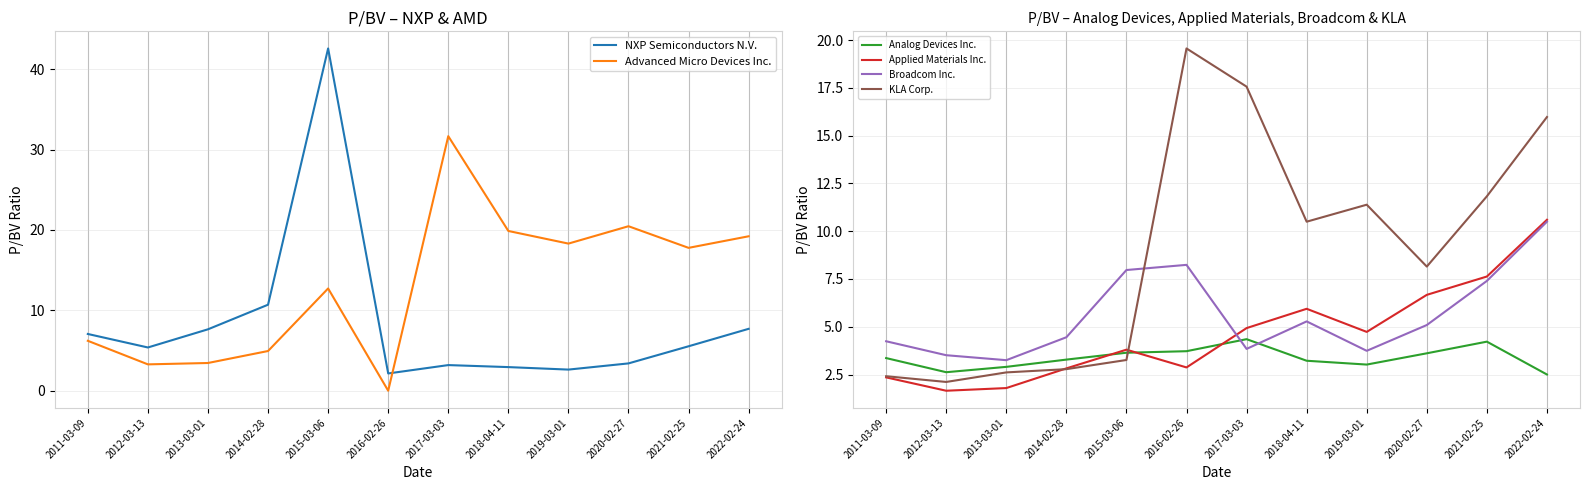

List the labels in order of Applied Materials Inc. value, largest first.

2022-02-24, 2021-02-25, 2020-02-27, 2018-04-11, 2017-03-03, 2019-03-01, 2015-03-06, 2016-02-26, 2014-02-28, 2011-03-09, 2013-03-01, 2012-03-13